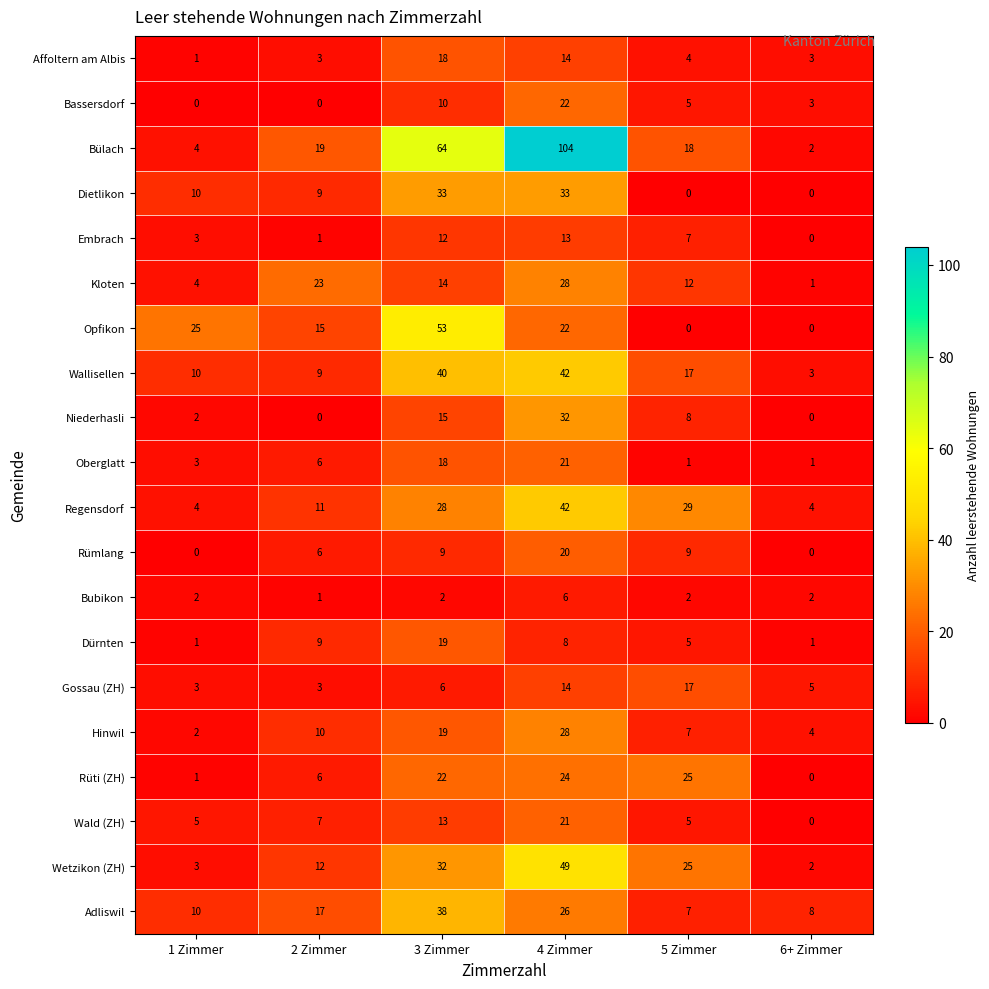

Which series has the largest total across all categories?

Bülach